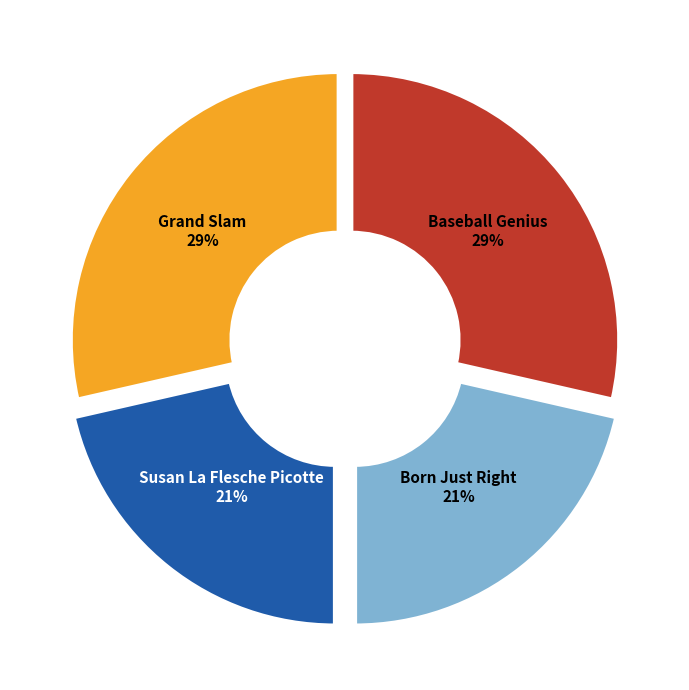

To the nearest percent, what percentage of the pie is Susan La Flesche Picotte?

21%